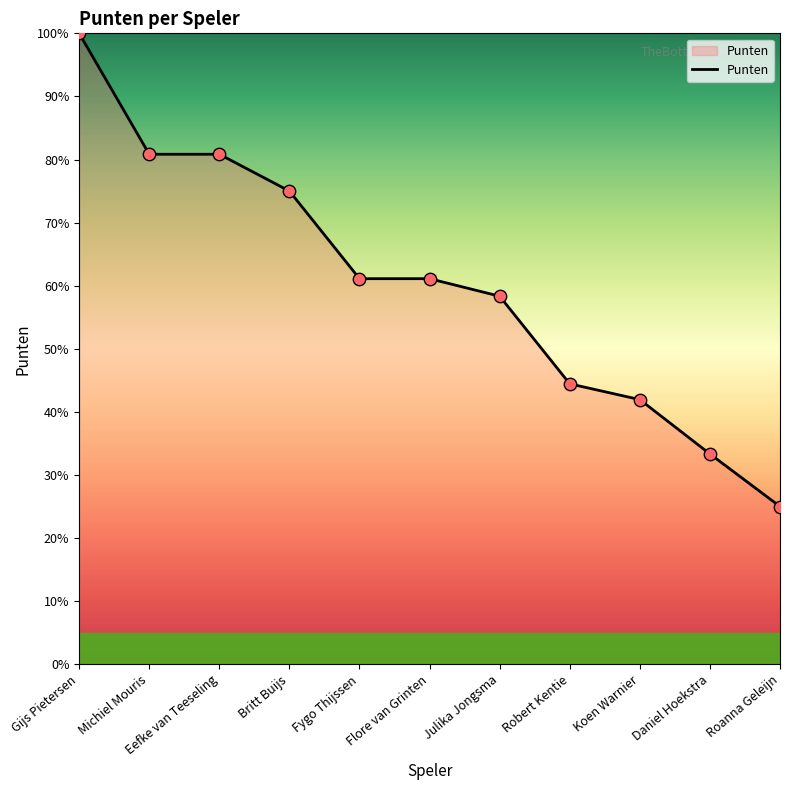

What is the change in value from Eefke van Teeseling to Daniel Hoekstra?

-47.5